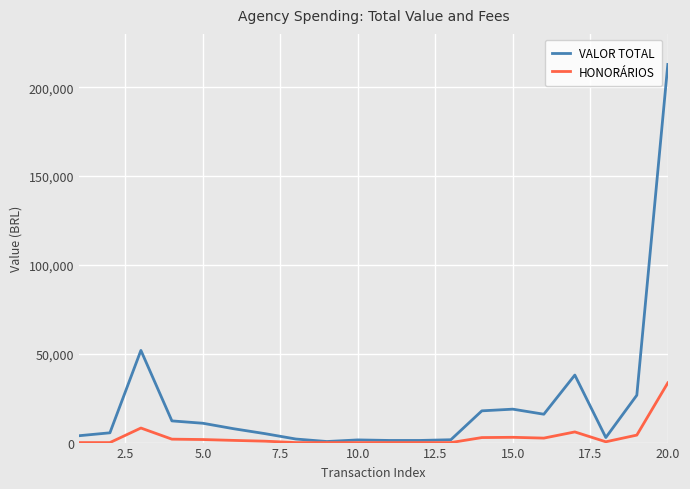

Rank the series by their average value, from lowest to highest.

HONORÁRIOS, VALOR TOTAL